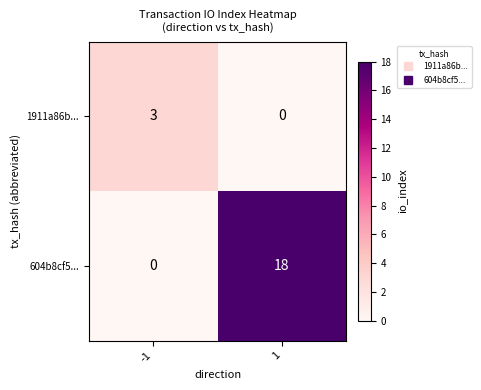

Rank the series at 1 from lowest to highest value.

1911a86b..., 604b8cf5...